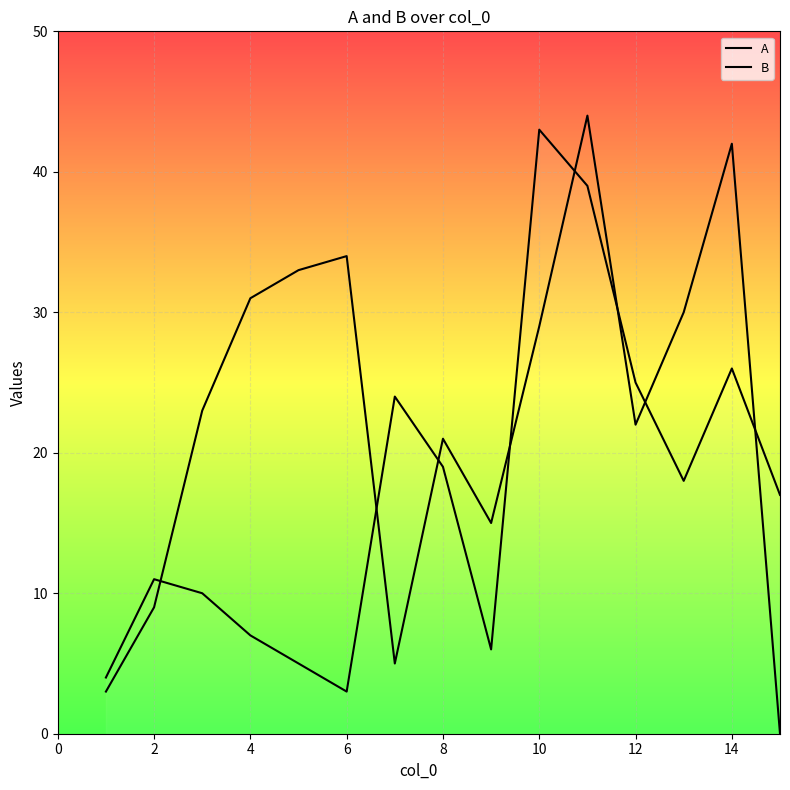

Does the chart display data point markers on the line(s)?

No